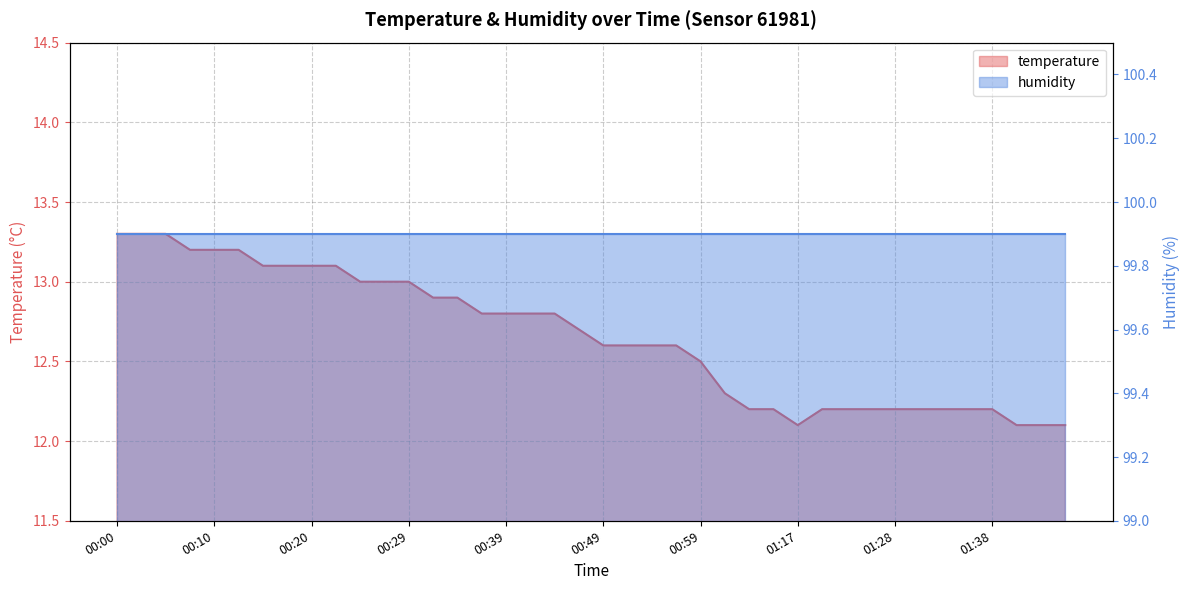

Reading left to right, extract all data points from this chart.

00:00=13.3	00:02=13.3	00:05=13.3	00:07=13.2	00:10=13.2	00:12=13.2	00:15=13.1	00:17=13.1	00:20=13.1	00:22=13.1	00:24=13.0	00:27=13.0	00:29=13.0	00:32=12.9	00:34=12.9	00:37=12.8	00:39=12.8	00:42=12.8	00:44=12.8	00:46=12.7	00:49=12.6	00:51=12.6	00:54=12.6	00:56=12.6	00:59=12.5	01:07=12.3	01:12=12.2	01:15=12.2	01:17=12.1	01:20=12.2	01:22=12.2	01:25=12.2	01:28=12.2	01:31=12.2	01:33=12.2	01:35=12.2	01:38=12.2	01:40=12.1	01:43=12.1	01:45=12.1